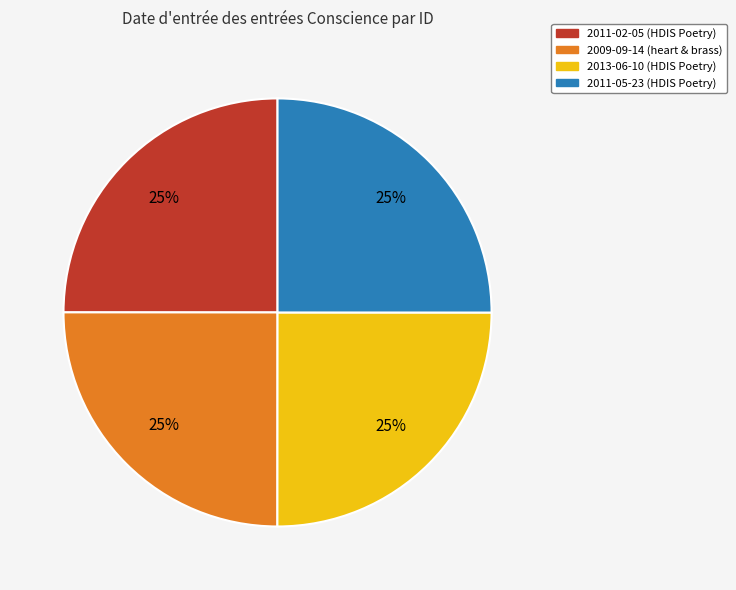

How many segments does this pie chart have?

4